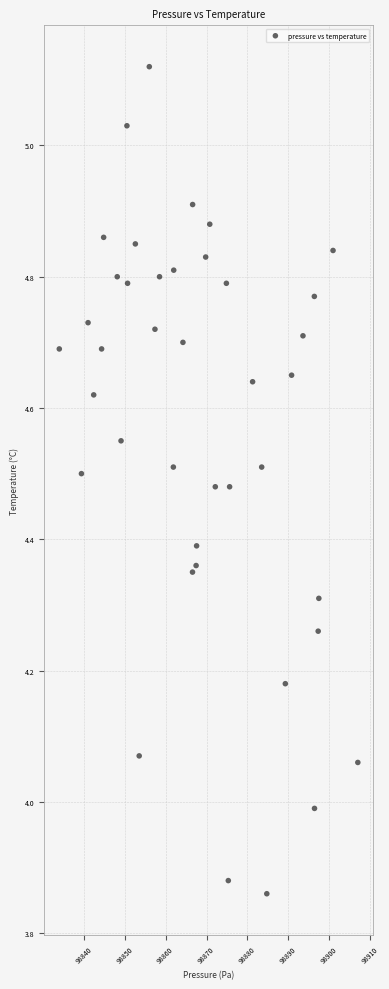

What is the range of Y values (max minus min)?

1.3